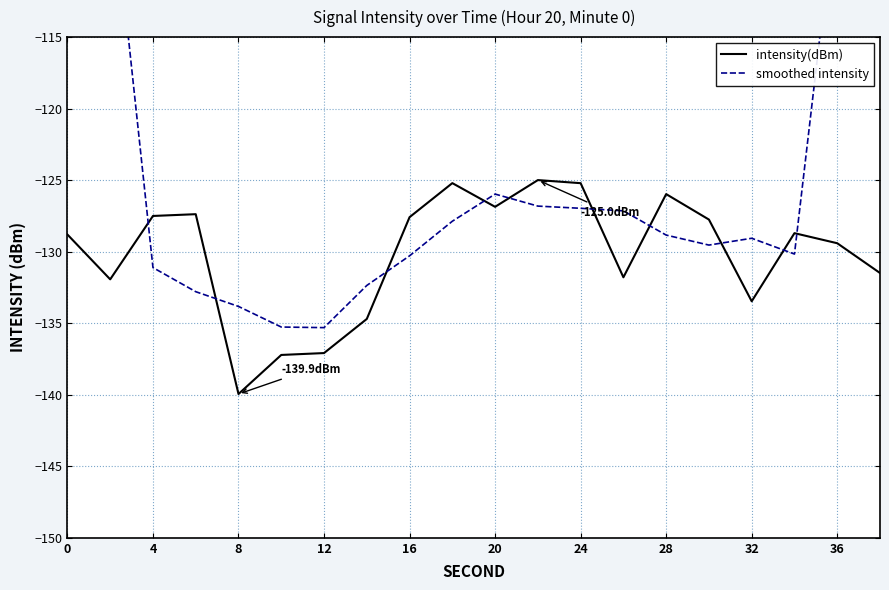

At which label does intensity(dBm) reach its minimum?

8